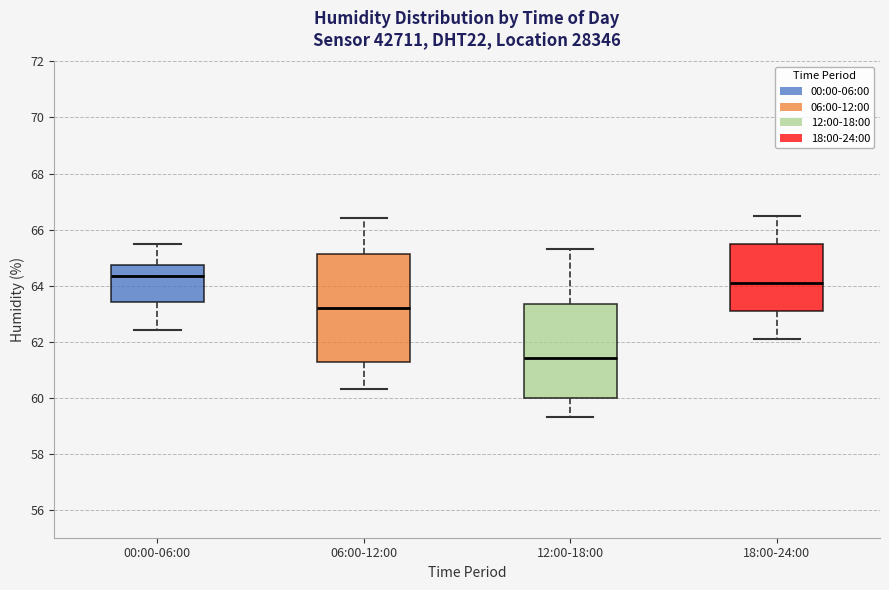

Reading left to right, read every box against the y-axis: the position of its median line, the range the box covers, and the ends of its whiskers. The values are not printed on the chart, so give them approximately, as read against the axis.

00:00-06:00: median 64.4, box 63.4 to 64.8, whiskers 62.4 to 65.6
06:00-12:00: median 63.2, box 61.2 to 65.2, whiskers 60.4 to 66.4
12:00-18:00: median 61.4, box 60.0 to 63.4, whiskers 59.4 to 65.4
18:00-24:00: median 64.2, box 63.2 to 65.6, whiskers 62.2 to 66.6